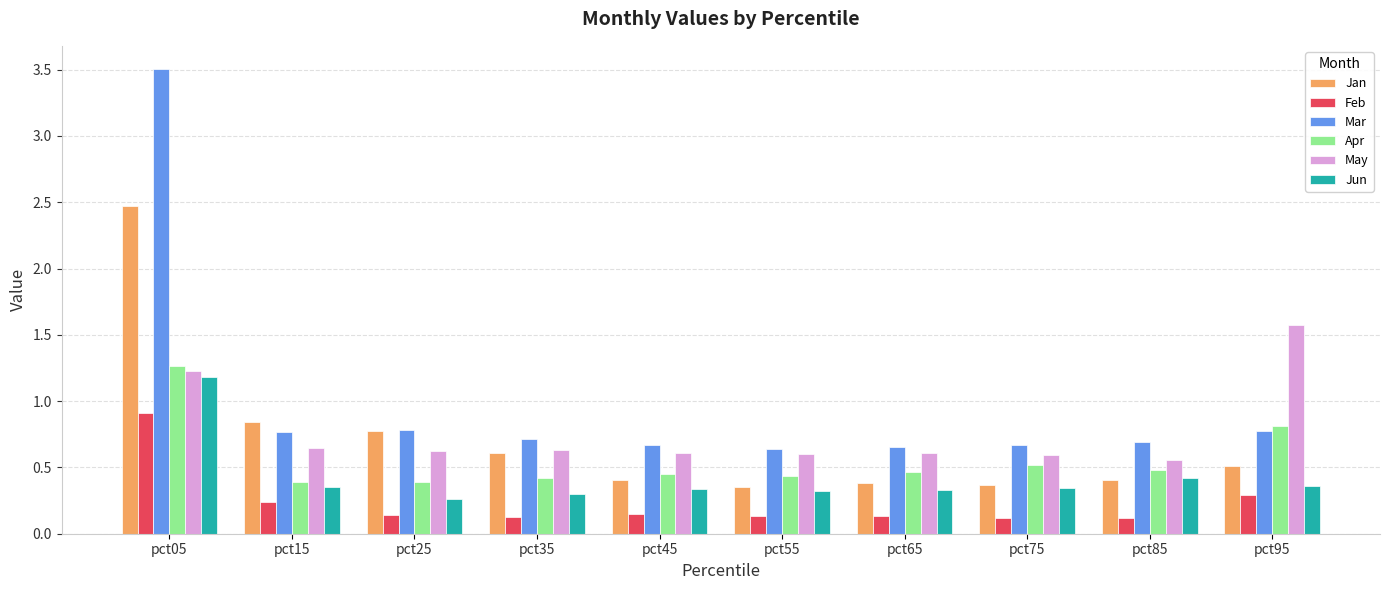

What is the sum of the Mar values at pct55 and pct75?

1.3